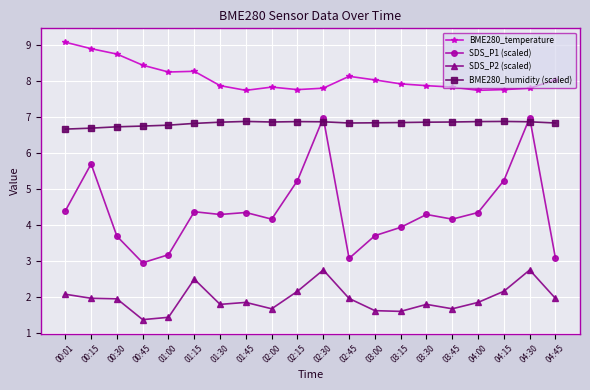

True or false: SDS_P1 (scaled) has a value of 6.0 at 02:00.

False